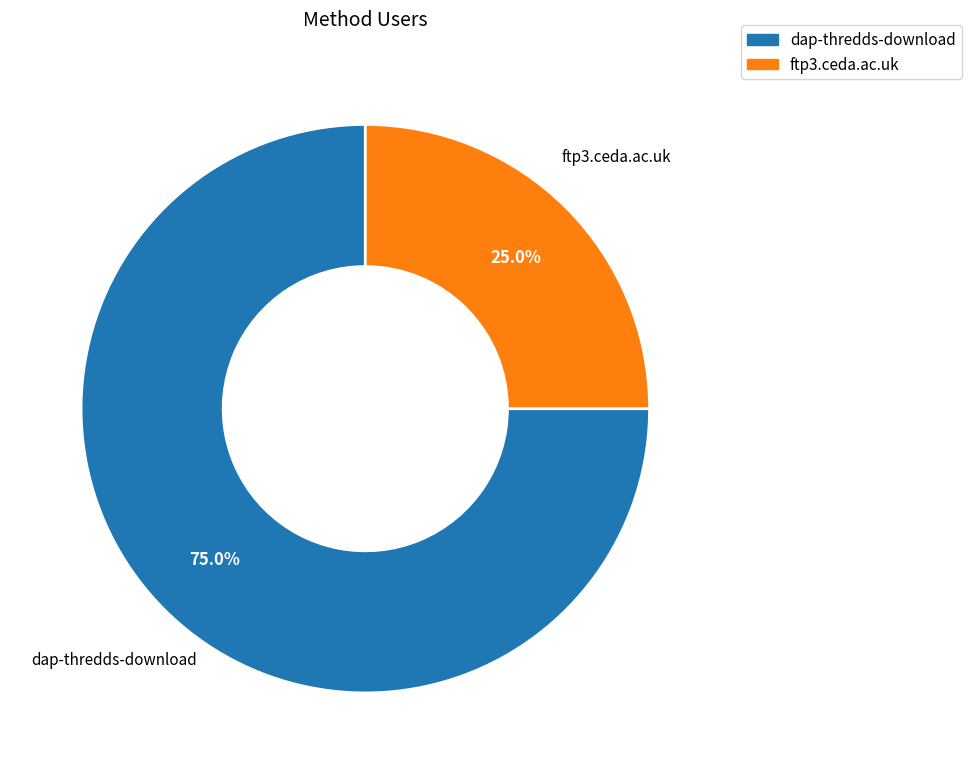

To the nearest percent, what percentage of the pie is dap-thredds-download?

75%